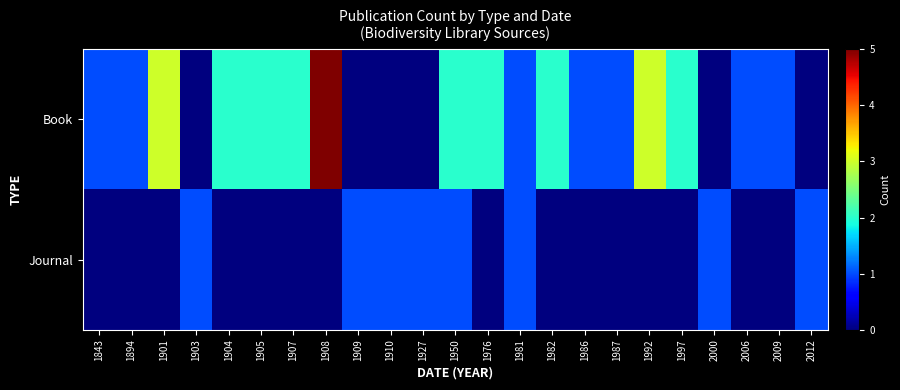

At which category is the sum across all series the highest?

1908